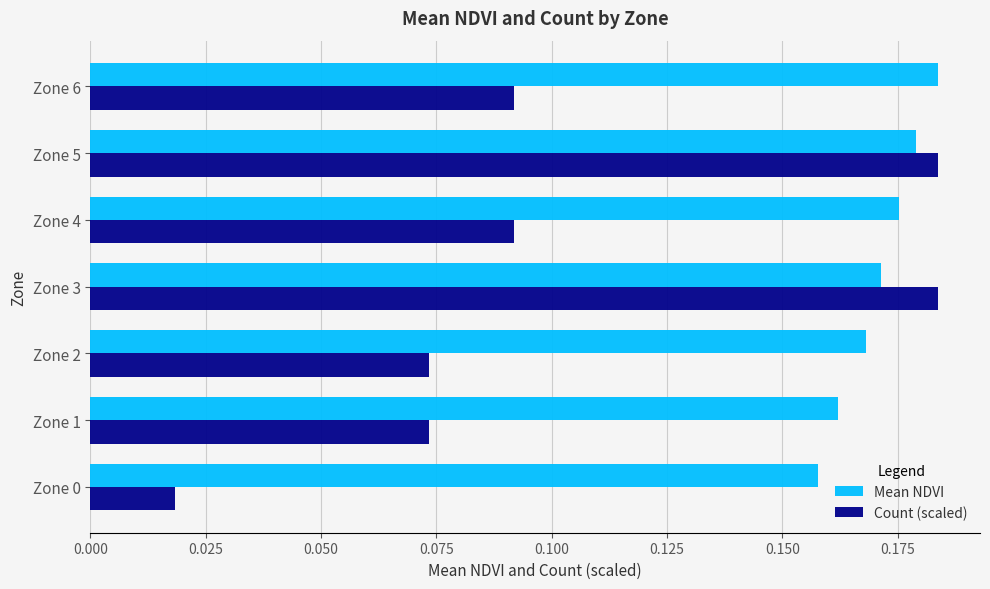

Which series has the largest range (max minus min)?

Count (scaled)